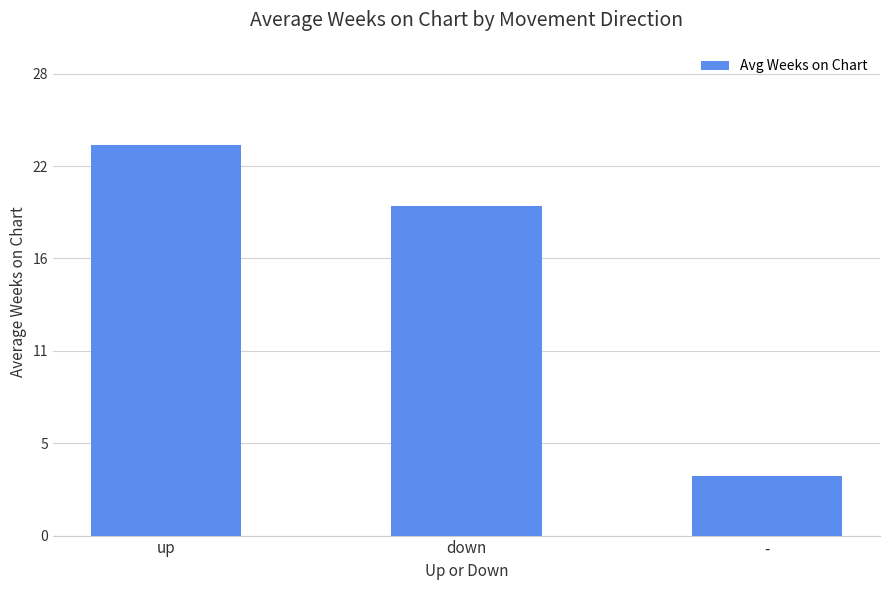

Approximately how many times larger is the value at down compared to up?

0.8